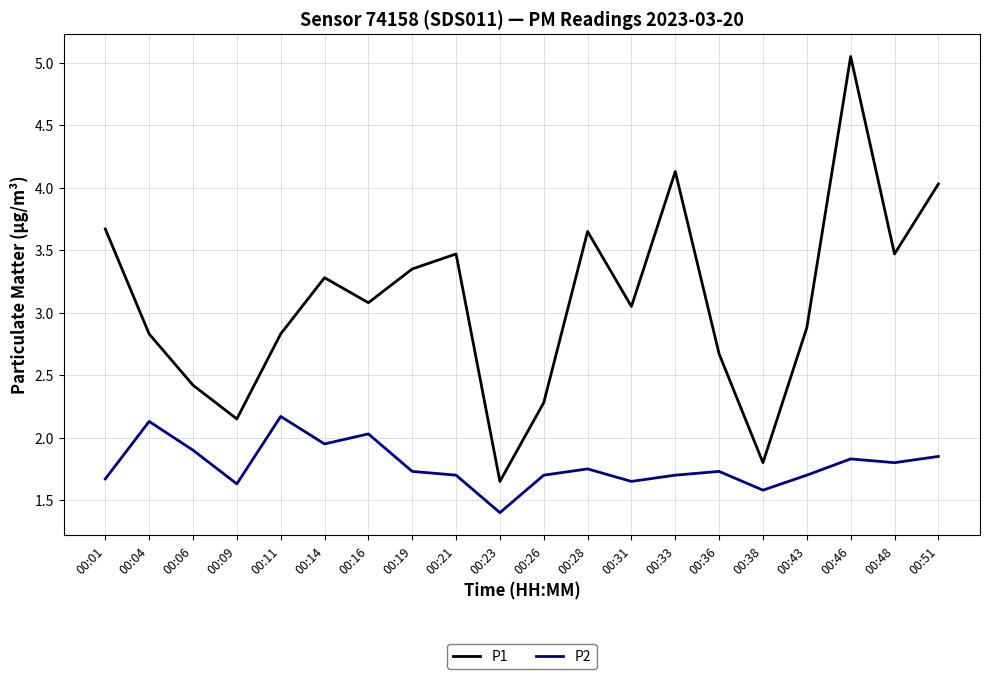

How many distinct data groups are displayed?

2